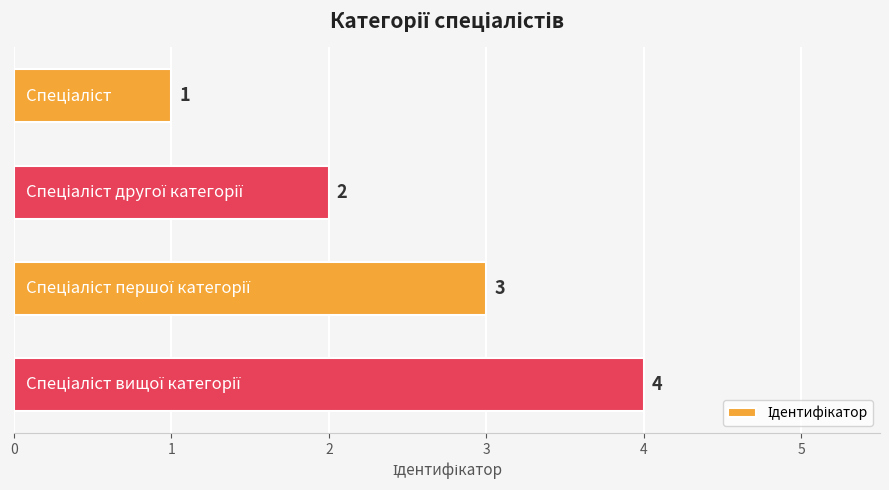

What is the maximum value shown in the chart?

4